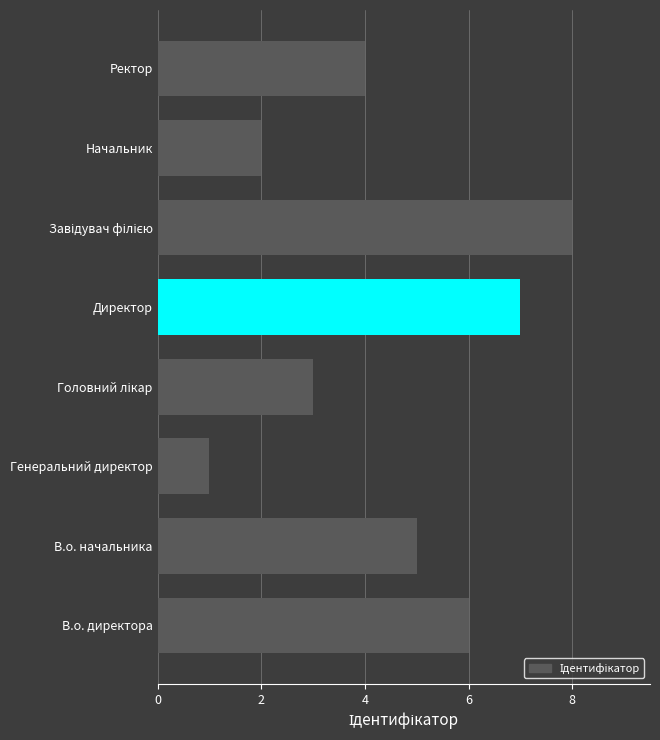

Reading bottom to top, list all the values displayed in this chart.

6	5	1	3	7	8	2	4